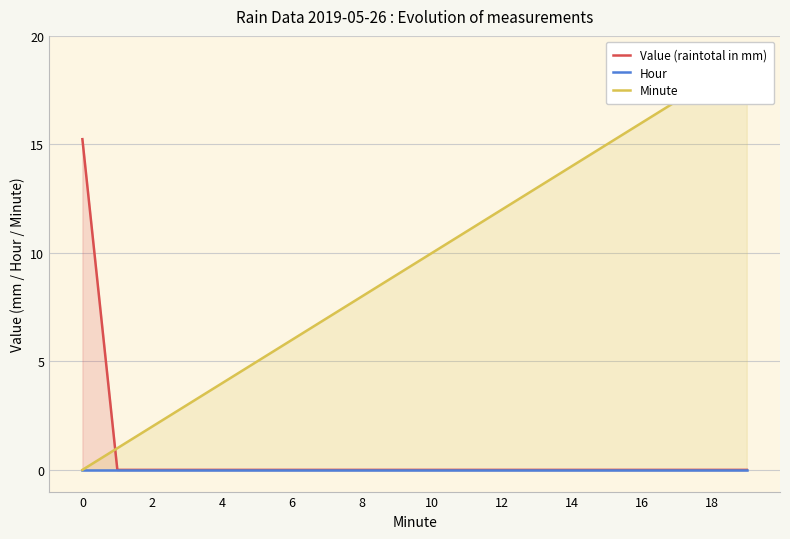

Does the chart display data point markers on the line(s)?

No